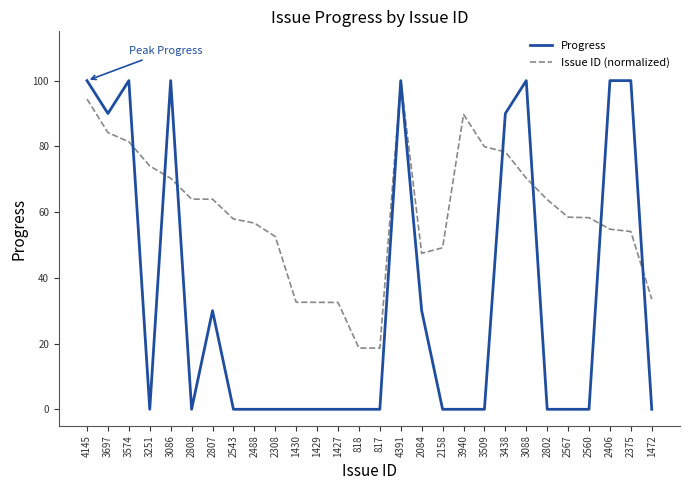

Where is the first local maximum for Progress?

3574